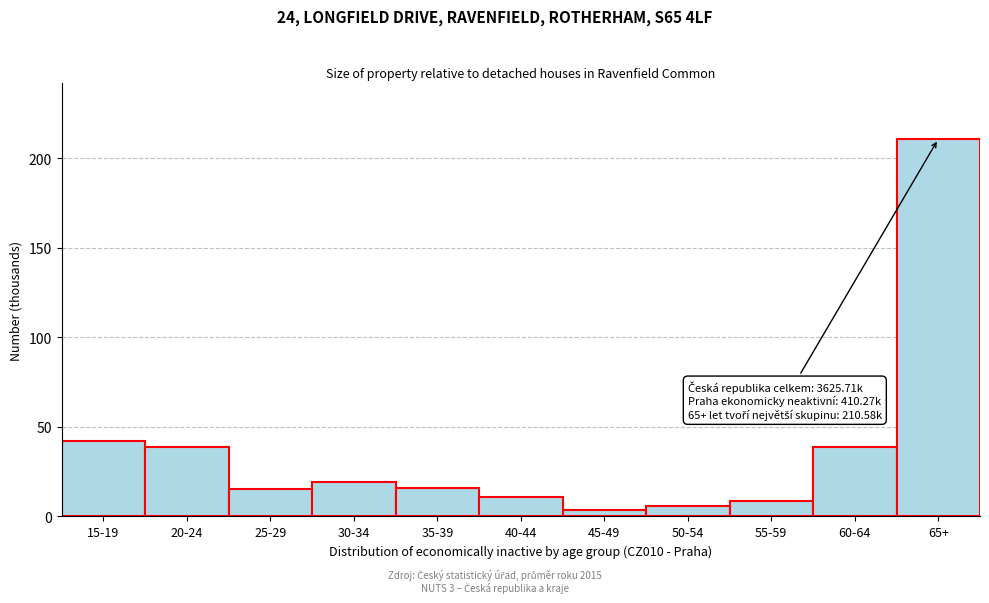

Between 30-34 and 15-19, which is larger?

15-19